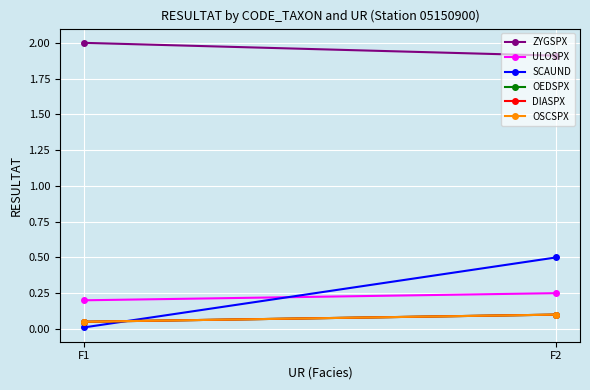

How many series are shown in this chart?

6